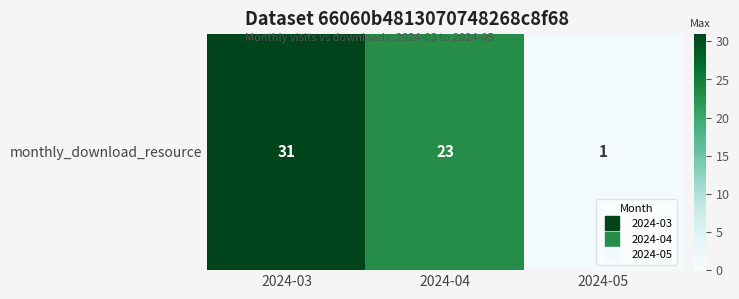

Reading right to left, list all the values displayed in this chart.

1	23	31